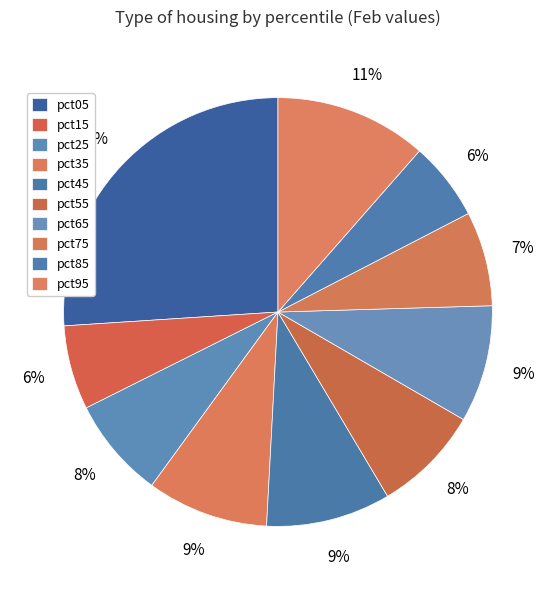

How many segments does this pie chart have?

10